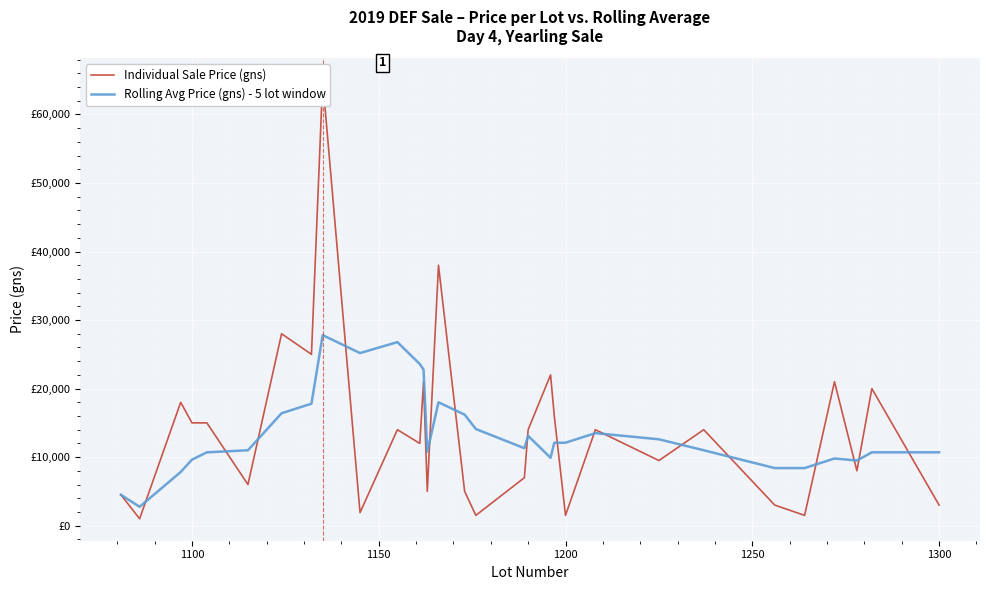

In Rolling Avg Price (gns) - 5 lot window, how many points are higher than both neighbors (excluding endpoints)?

6